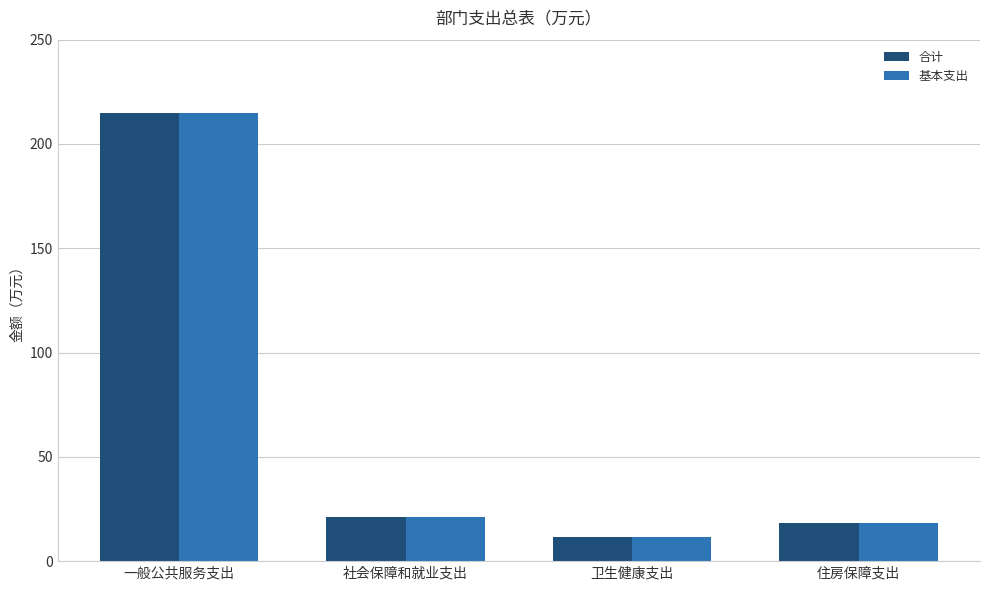

What is the value of the 基本支出 bar at the 2nd from the left?

21.0